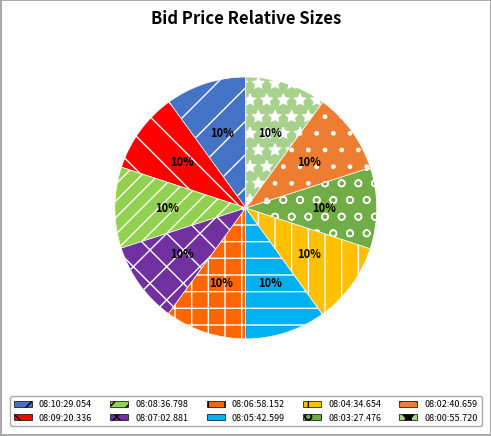

To the nearest percent, what percentage of the pie is 08:04:34.654?

10%